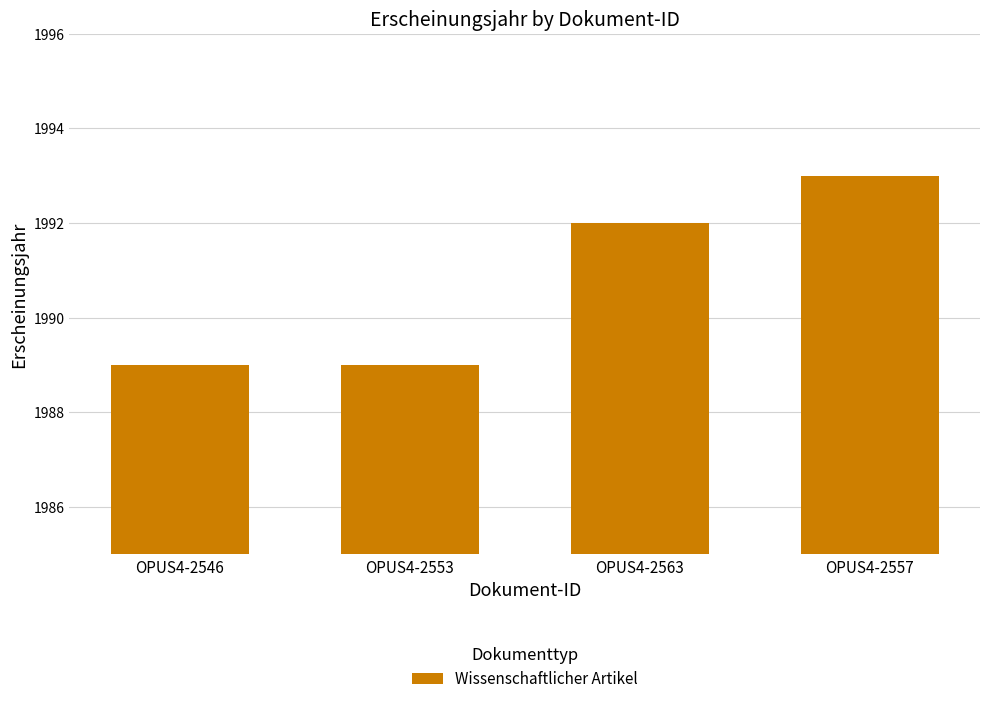

Count the values in the range 1989 to 1993.

4